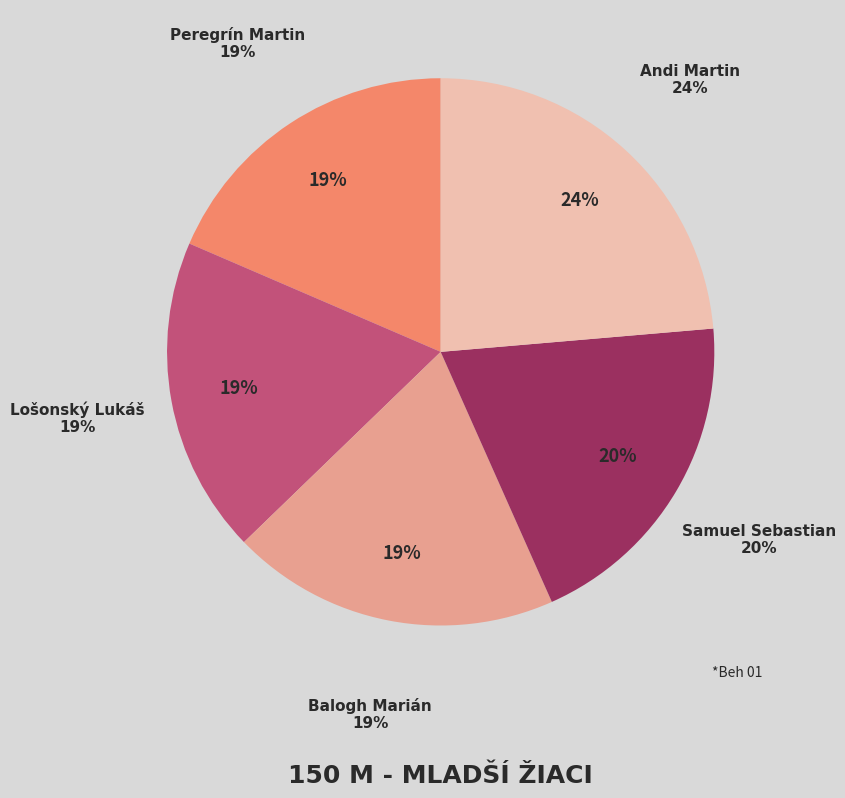

How much of the chart is everything except Andi Martin?

76.4%